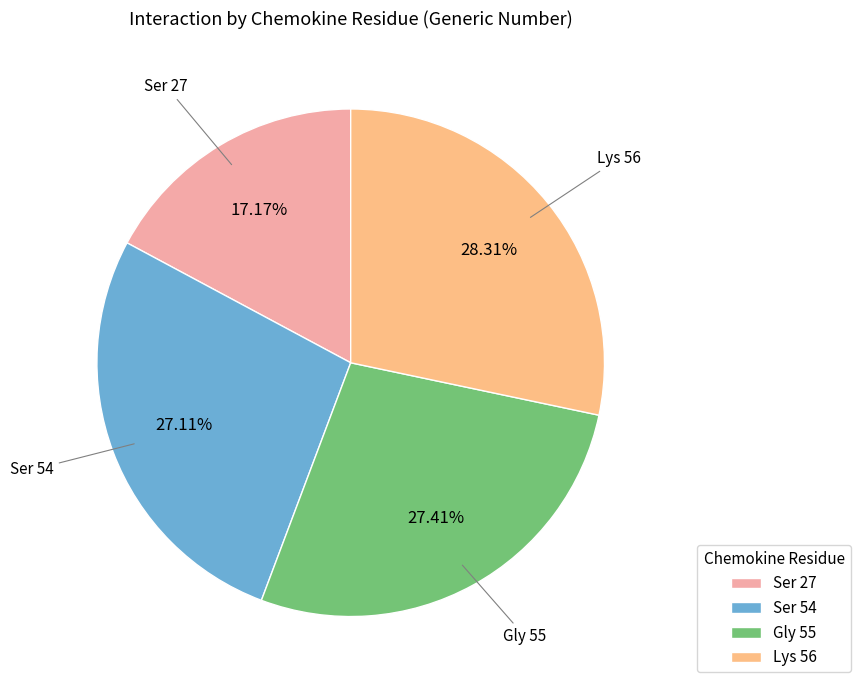

Which has a higher value, Ser 27 or Gly 55?

Gly 55